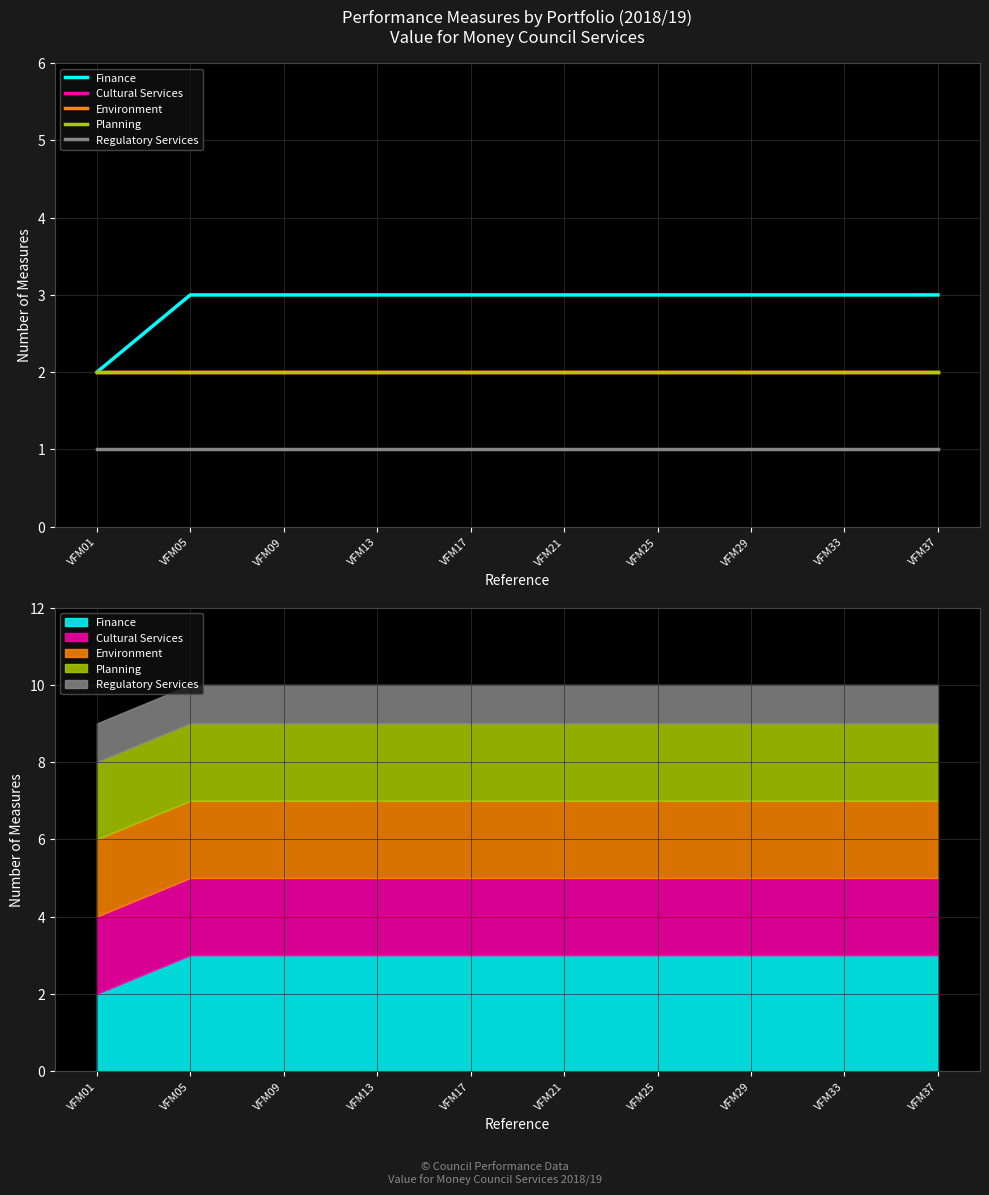

Rank the series by their maximum value, from highest to lowest.

Finance, Cultural Services, Environment, Planning, Regulatory Services